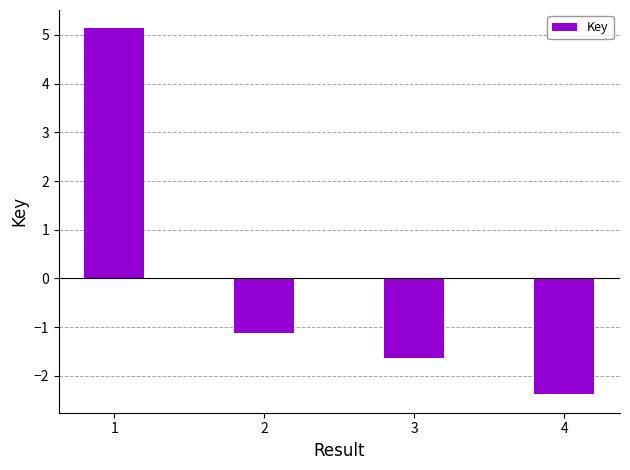

Does the chart contain any negative values?

Yes